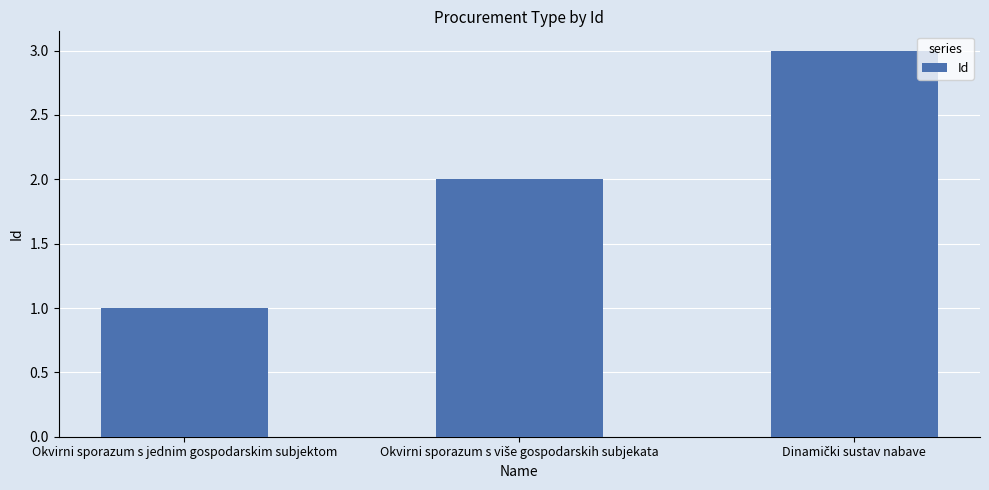

What is the value of the 2nd bar from the left?

2